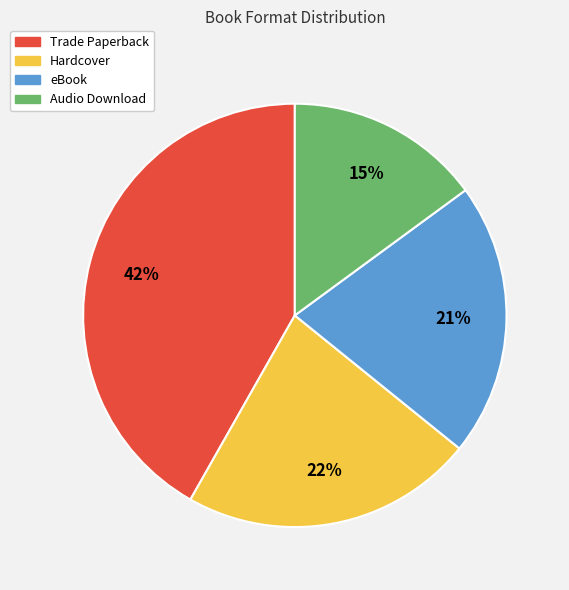

How many slices are in this pie chart?

4